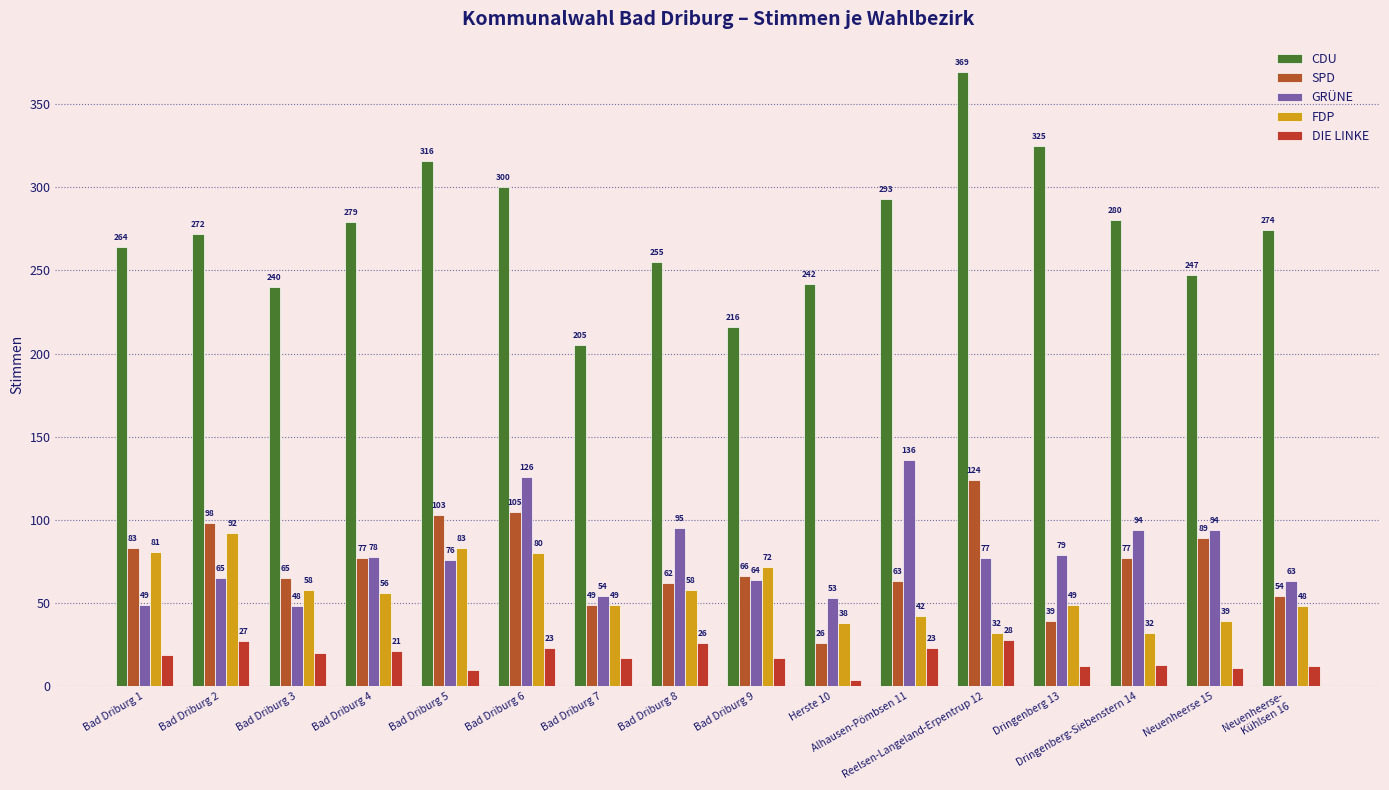

What is the difference between the highest and lowest values at Reelsen-Langeland-Erpentrup 12?

341